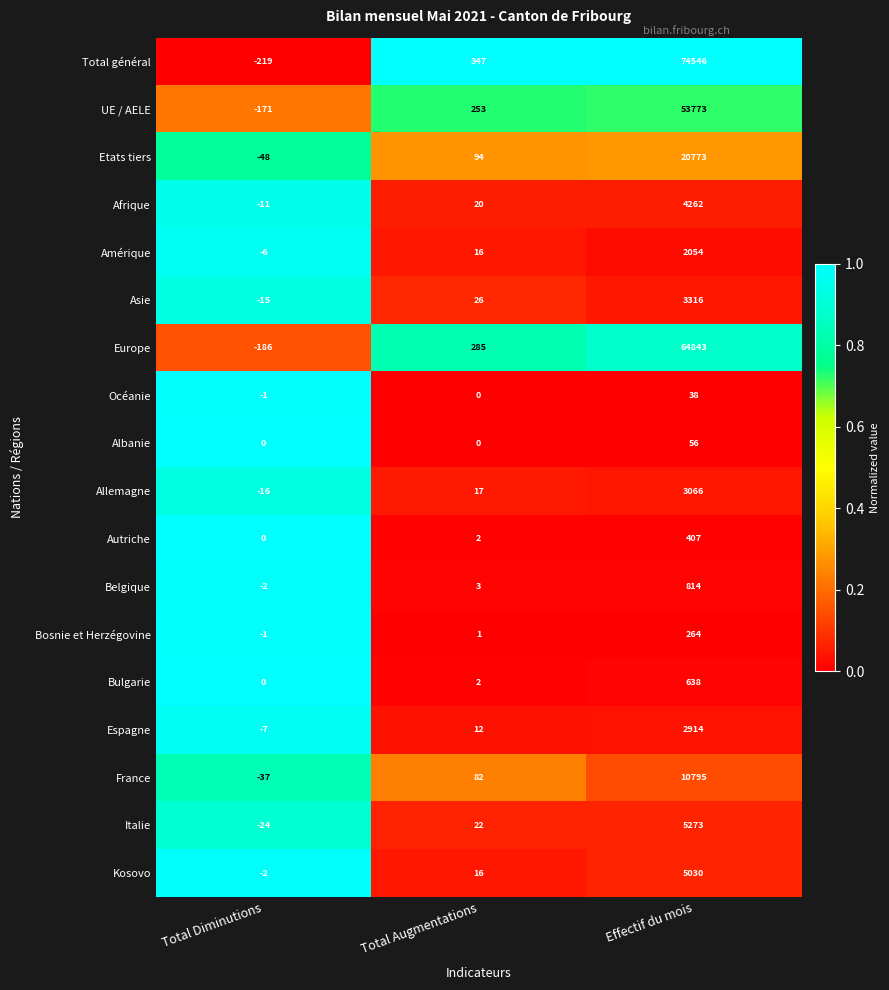

List the series in order of their peak value, highest first.

Total général, Europe, UE / AELE, Etats tiers, France, Italie, Kosovo, Afrique, Asie, Allemagne, Espagne, Amérique, Belgique, Bulgarie, Autriche, Bosnie et Herzégovine, Albanie, Océanie